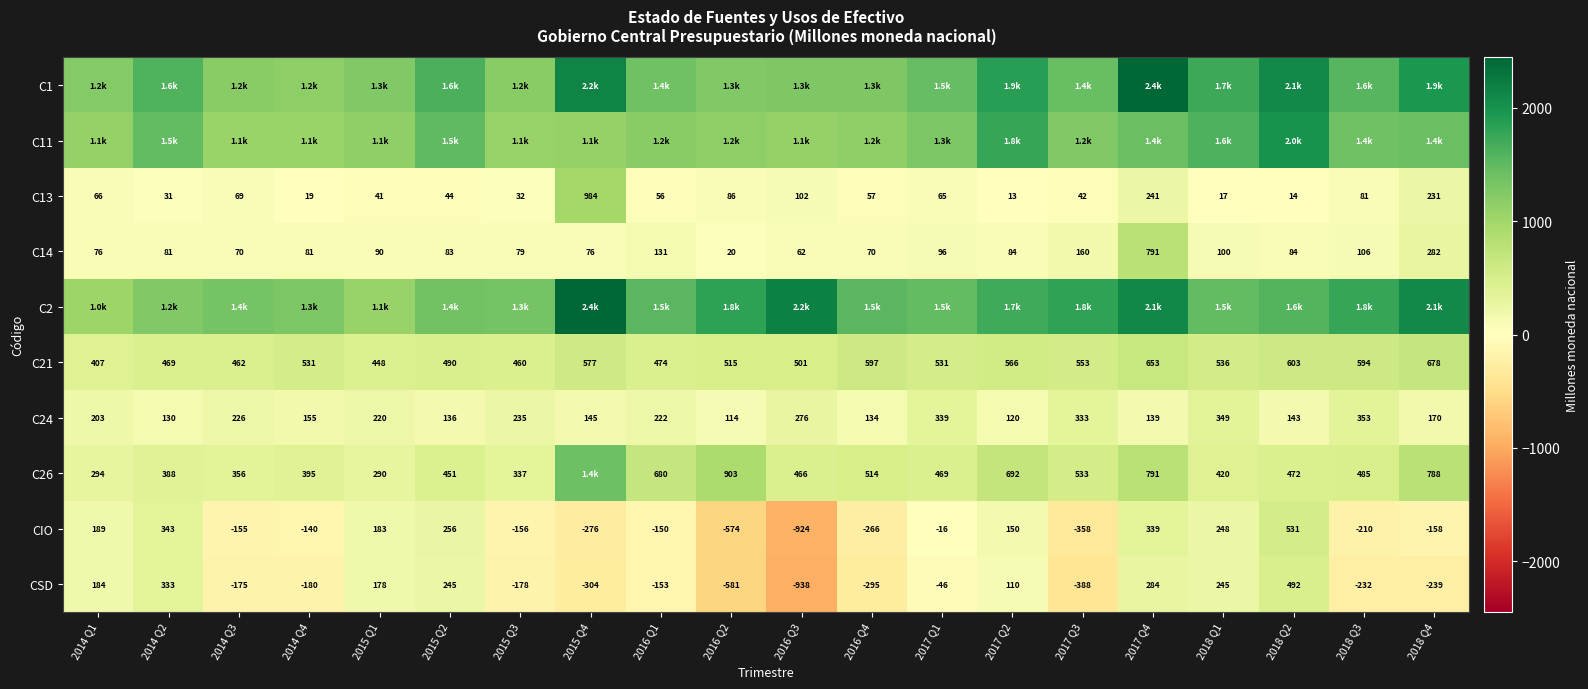

At which label is C21 closest to 542?

2018 Q1